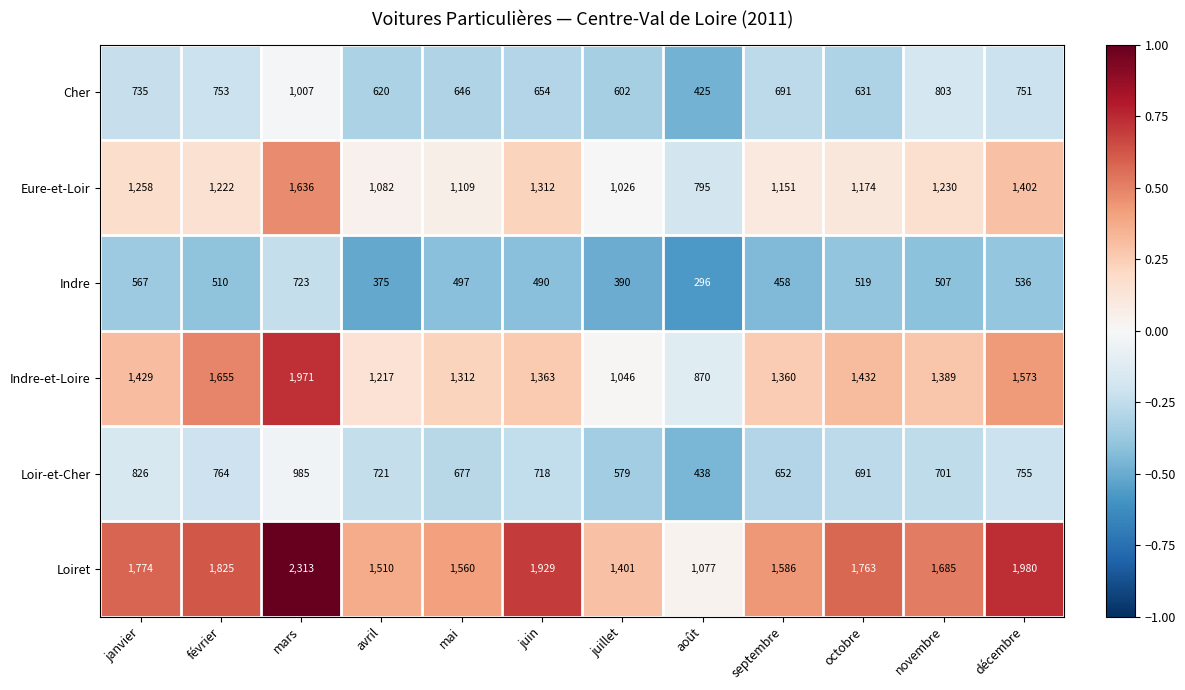

The Loir-et-Cher series shows 826 at janvier. True or false?

True